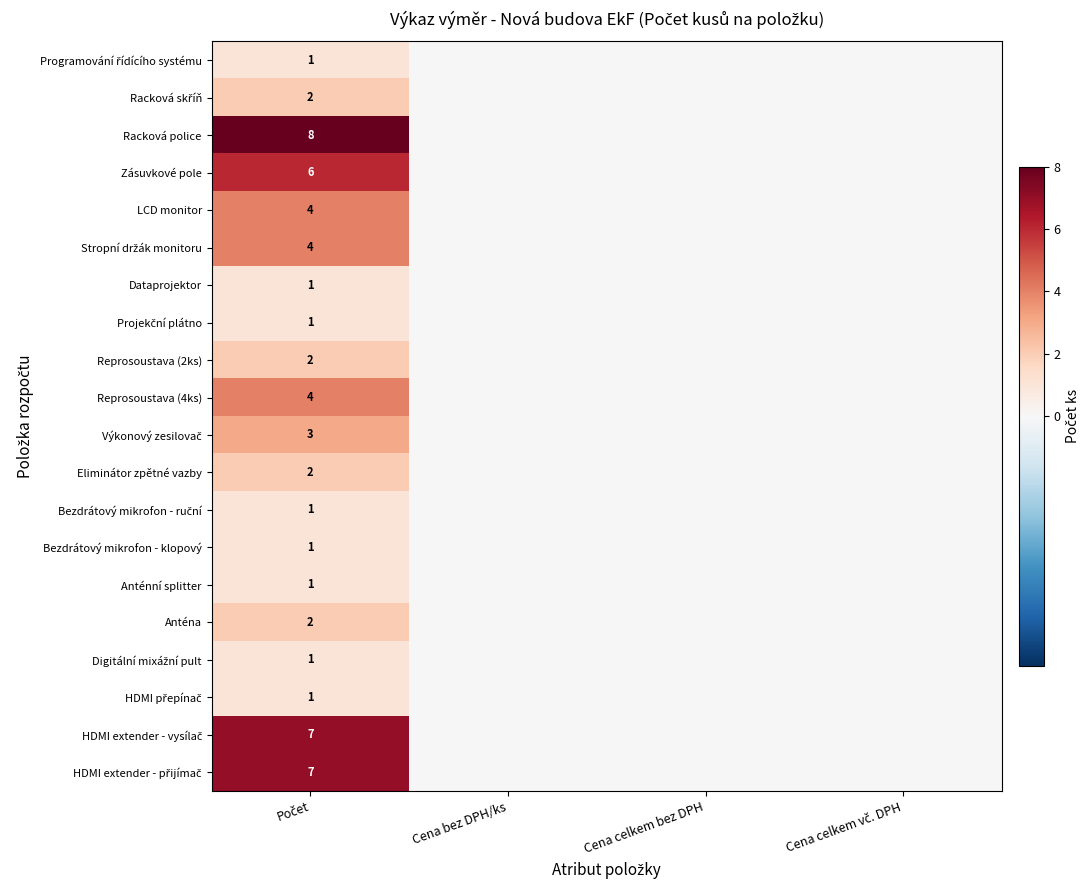

At which label is Zásuvkové pole closest to 3?

Počet